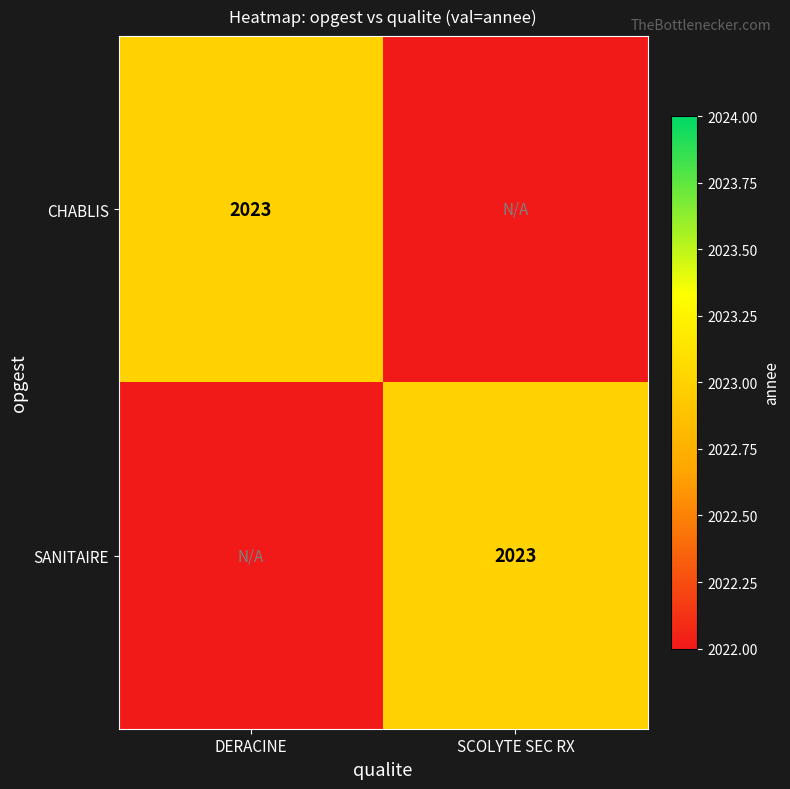

Is it true that CHABLIS equals 2023 at DERACINE?

True